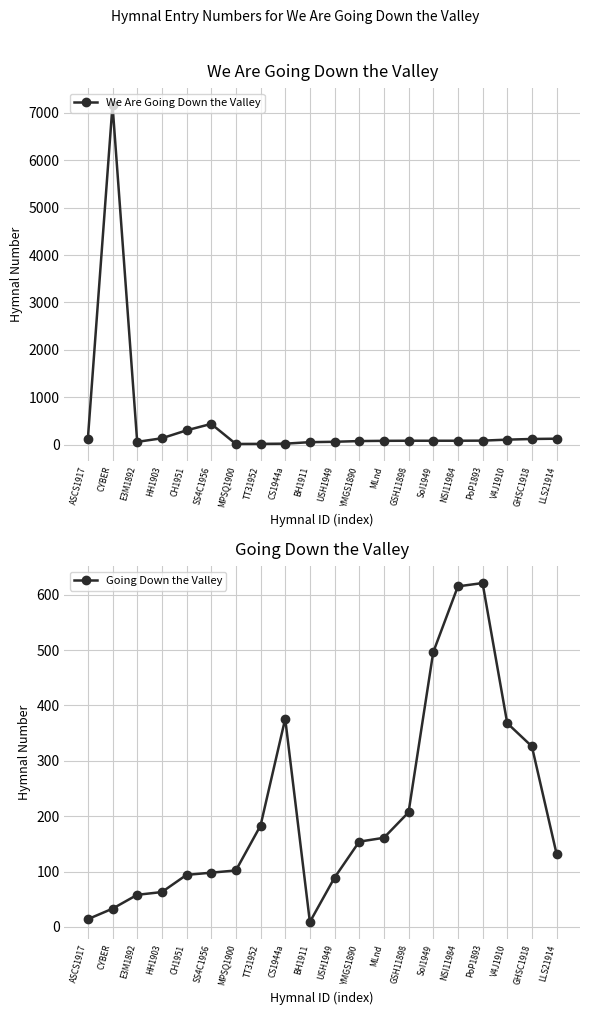

Which series has the largest total across all categories?

We Are Going Down the Valley